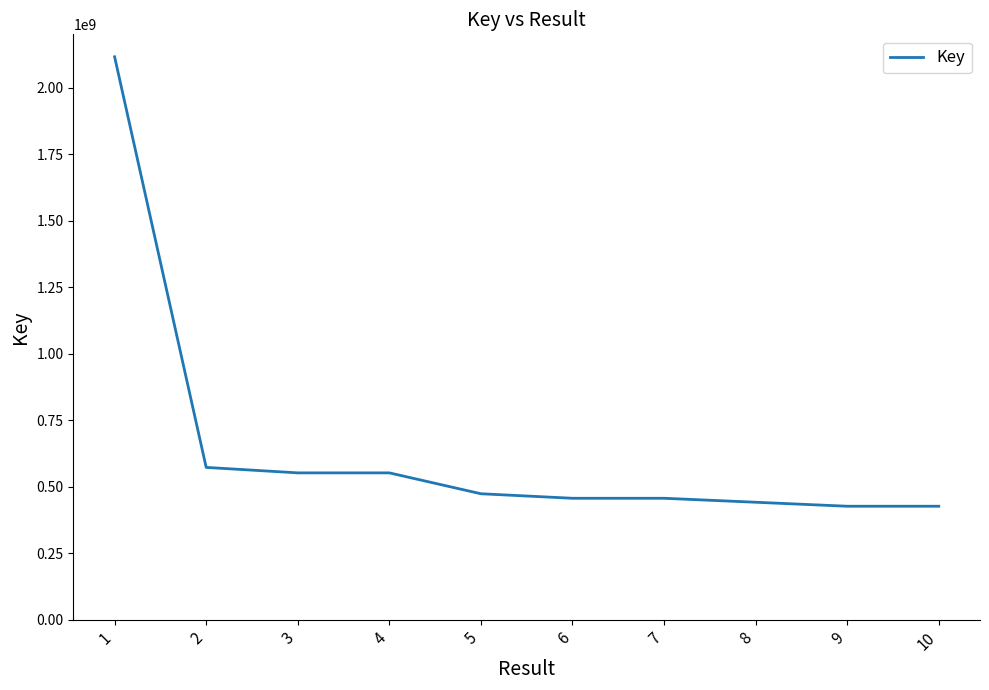

What is the ratio of the value at 7 to the value at 5?

1.0